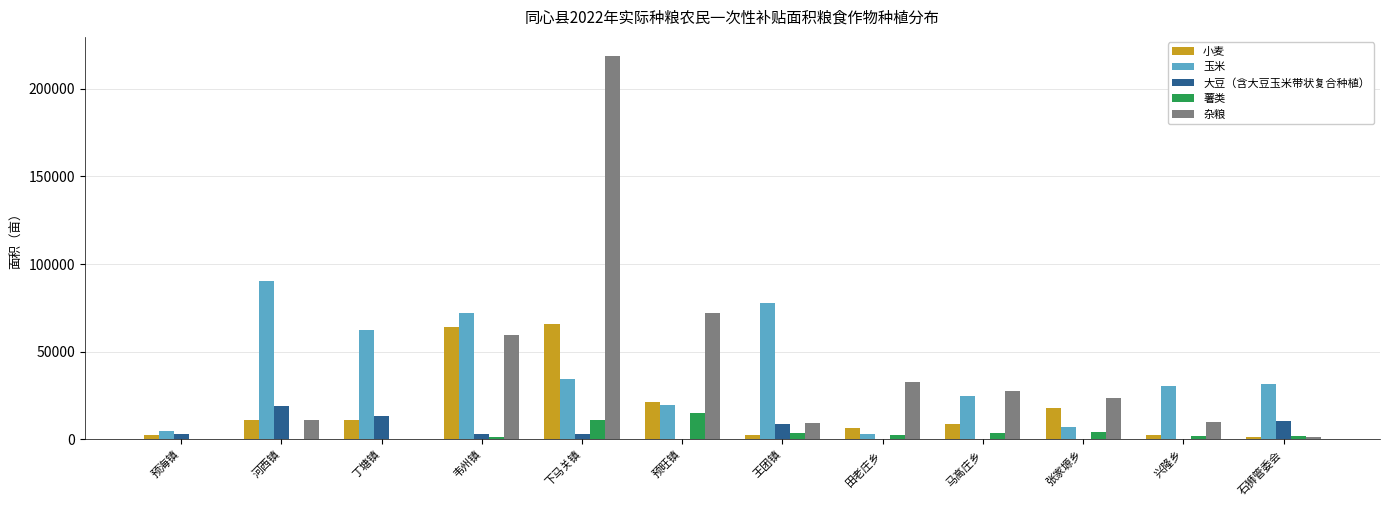

Which series changed the most between 韦州镇 and 田老庄乡?

玉米